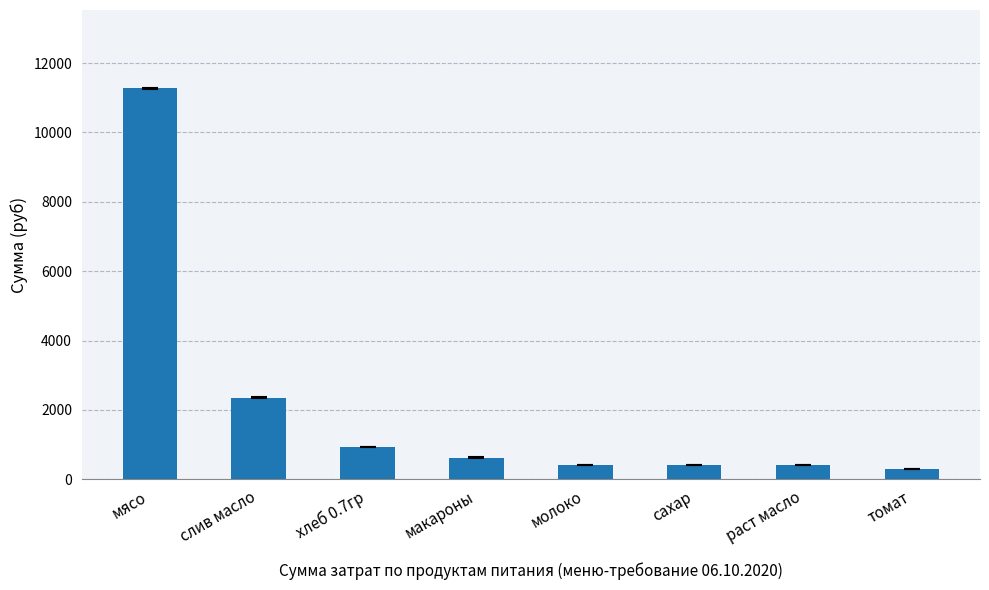

Is it true that the value at хлеб 0.7гр is 920.5?

True